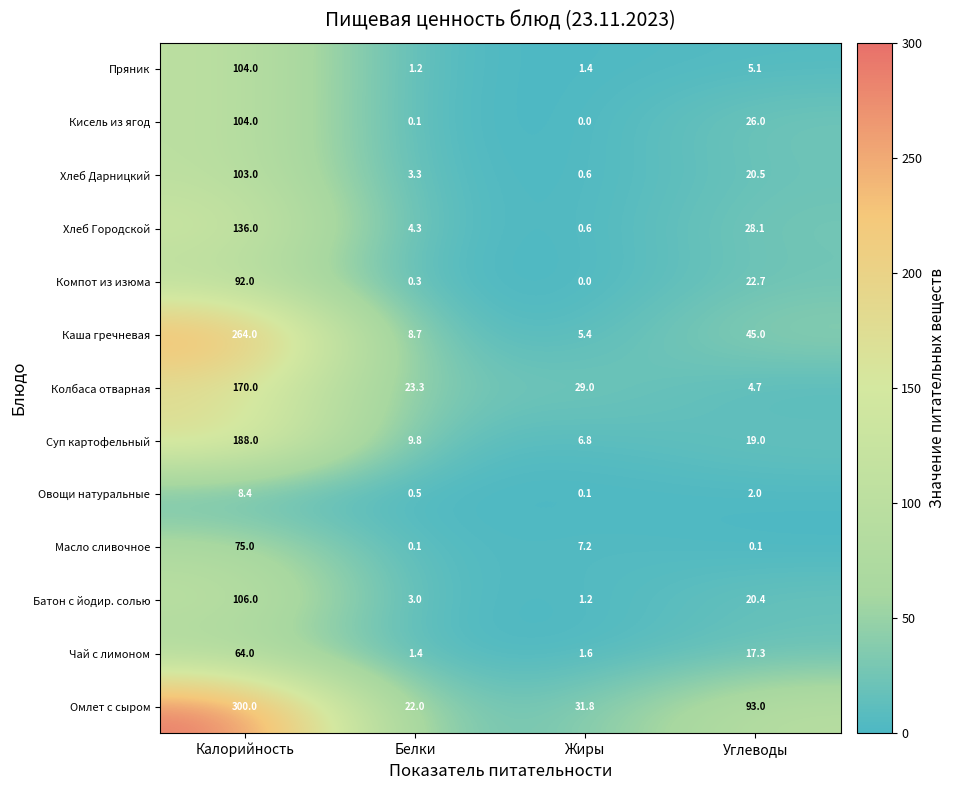

What is the sum of the Компот из изюма values at Белки and Жиры?

0.3